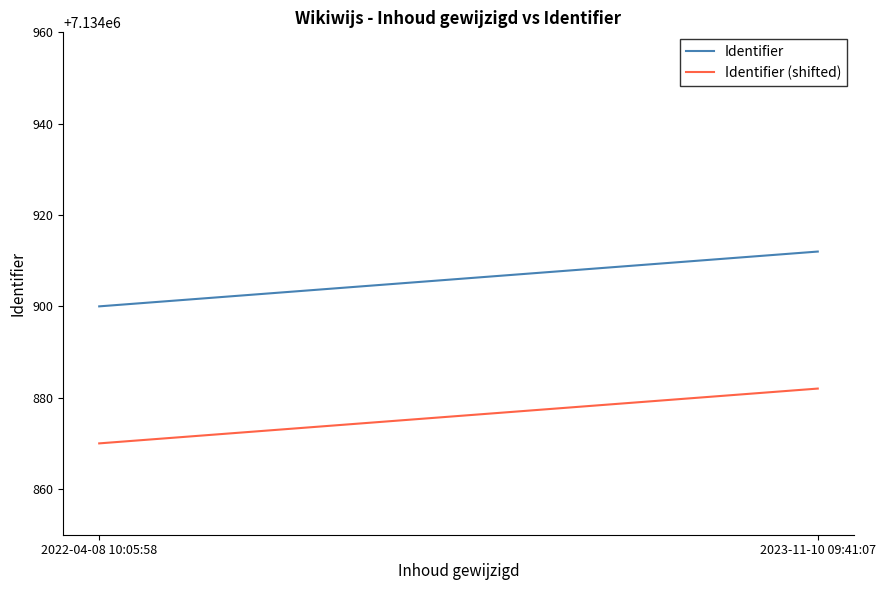

Which series has the largest total across all categories?

Identifier